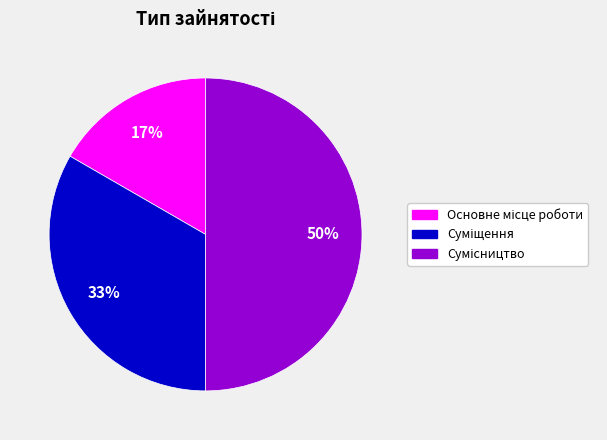

To the nearest percent, what is the average slice percentage?

33%